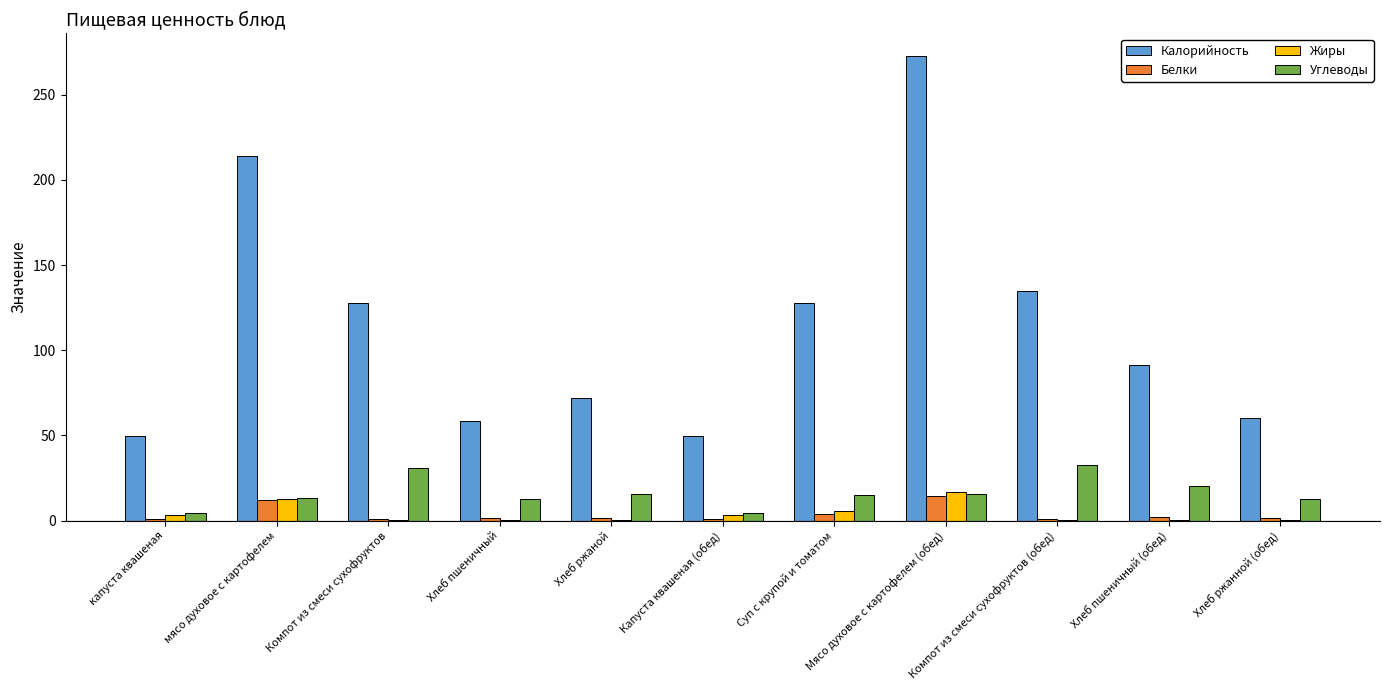

Which series has the largest range (max minus min)?

Калорийность